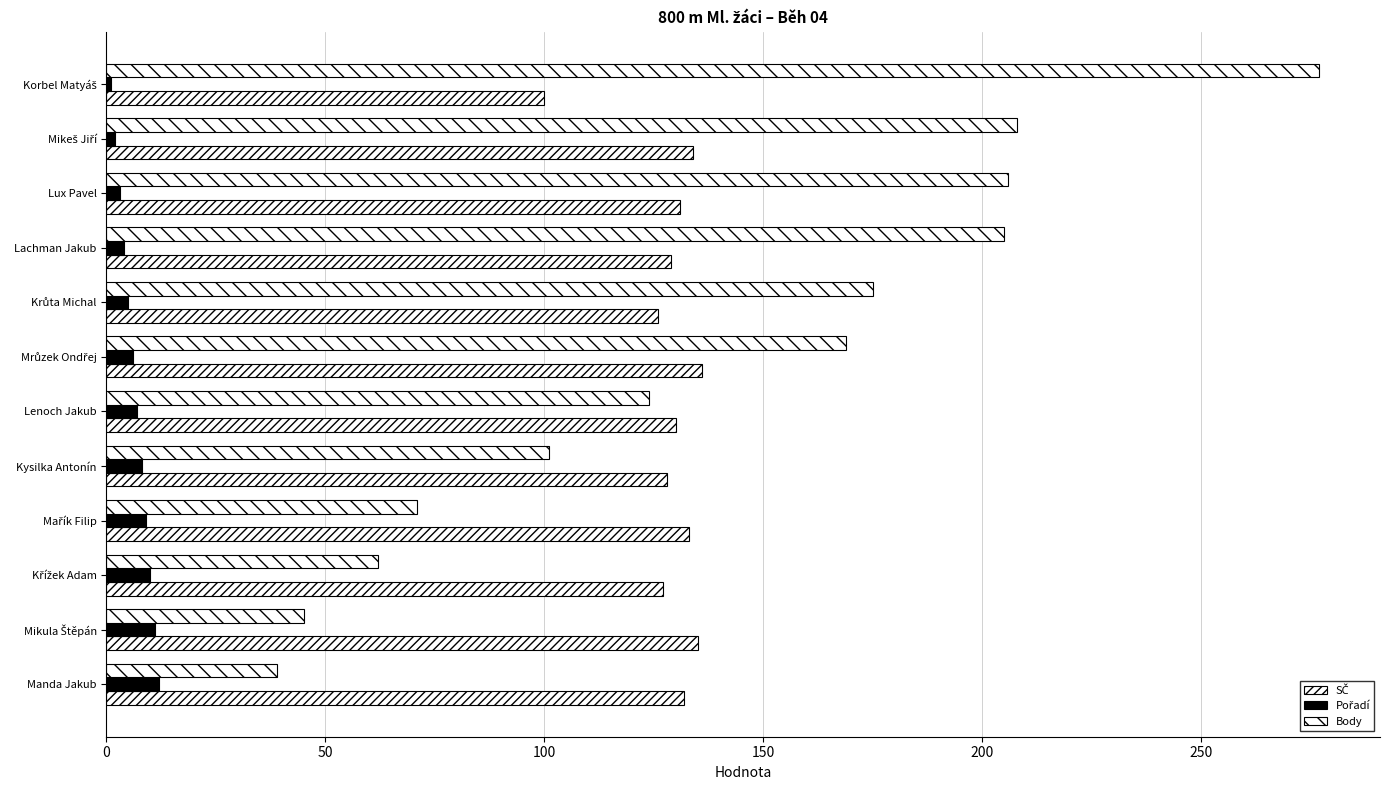

How many categories are shown in the chart?

12